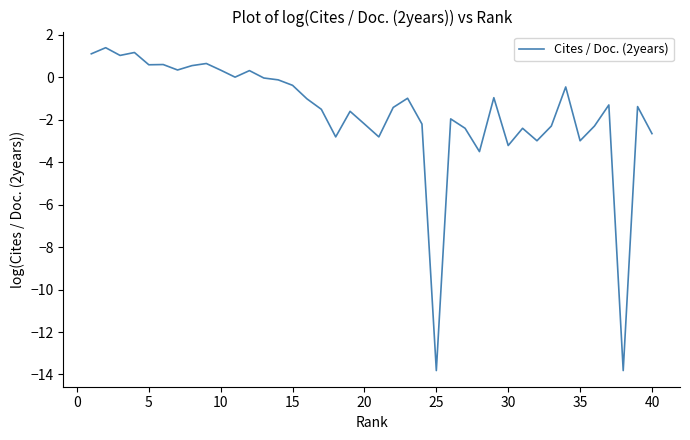

What is the difference between the maximum and minimum values?

15.2